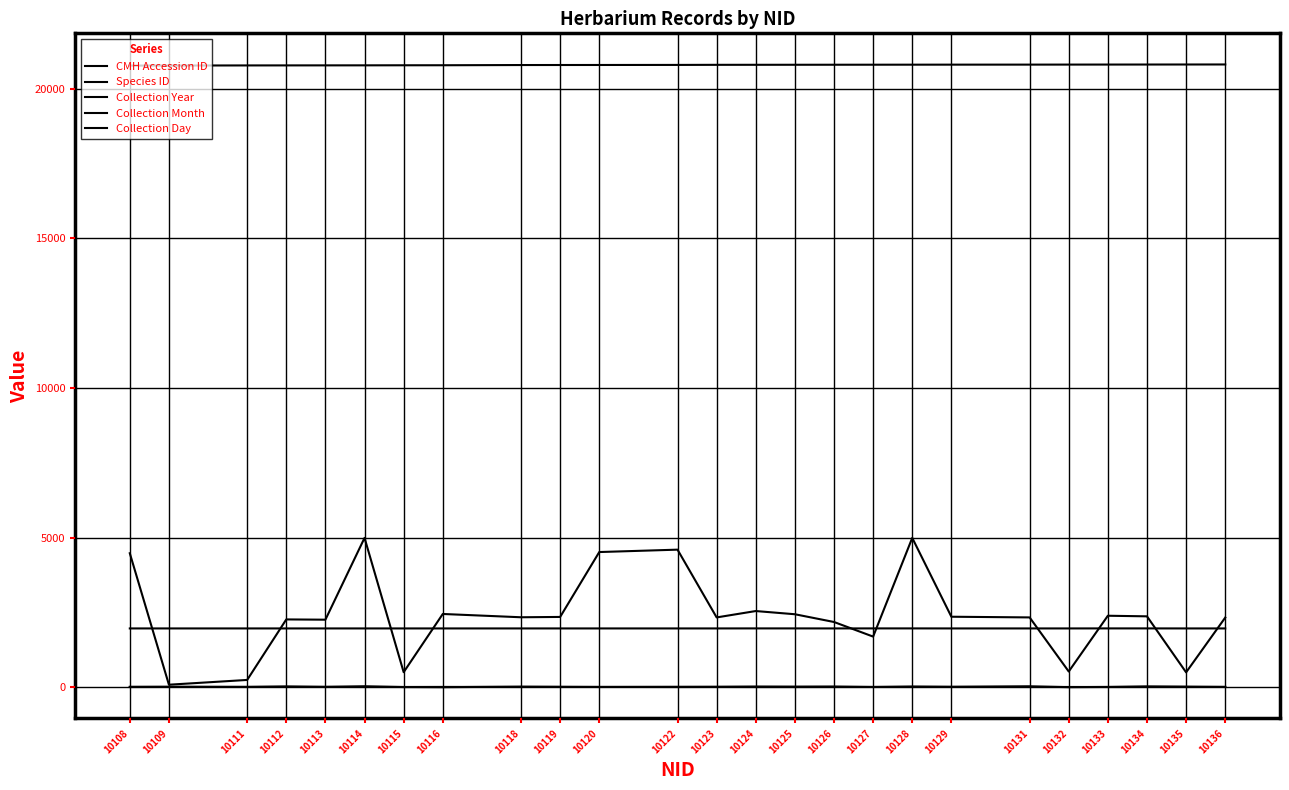

True or false: Collection Month and CMH Accession ID intersect in this chart.

False